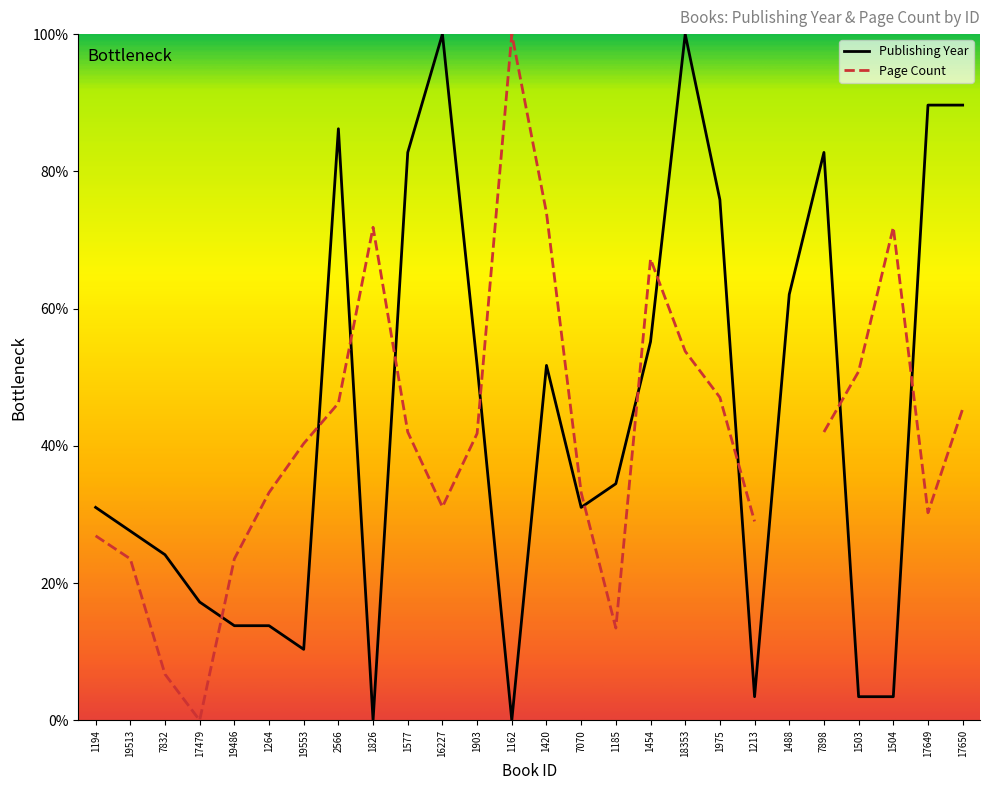

How many points are higher than both their immediate neighbors (excluding endpoints)?

5